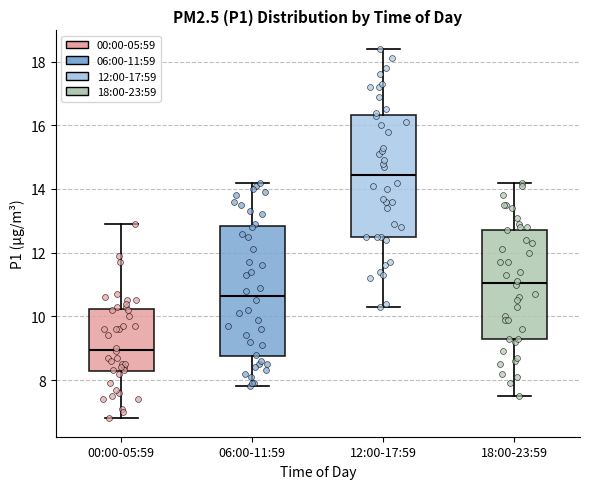

Reading left to right, transcribe this box plot: for each box, give where its median line is, the range the box spans, and where its two whiskers end, as read against the y-axis. The values are not printed on the chart, so give them approximately, as read against the axis.

00:00-05:59: median 9.0, box 8.2 to 10.2, whiskers 6.8 to 13.0
06:00-11:59: median 10.6, box 8.8 to 12.8, whiskers 7.8 to 14.2
12:00-17:59: median 14.4, box 12.6 to 16.4, whiskers 10.4 to 18.4
18:00-23:59: median 11.0, box 9.4 to 12.8, whiskers 7.6 to 14.2